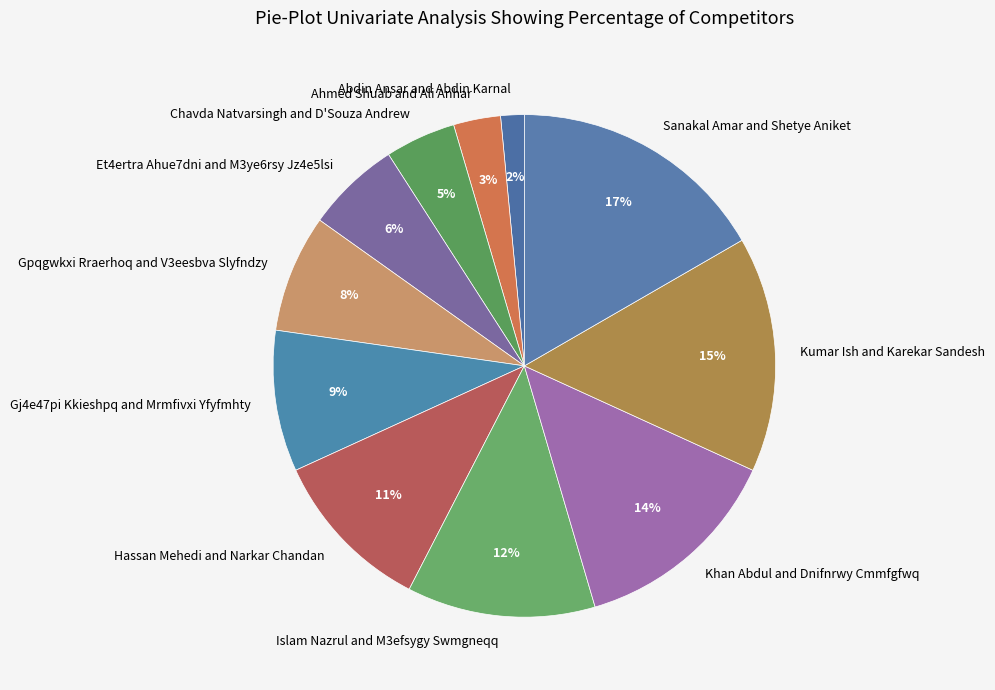

What is the ratio of the value at Et4ertra Ahue7dni and M3ye6rsy Jz4e5lsi to the value at Sanakal Amar and Shetye Aniket?

0.4